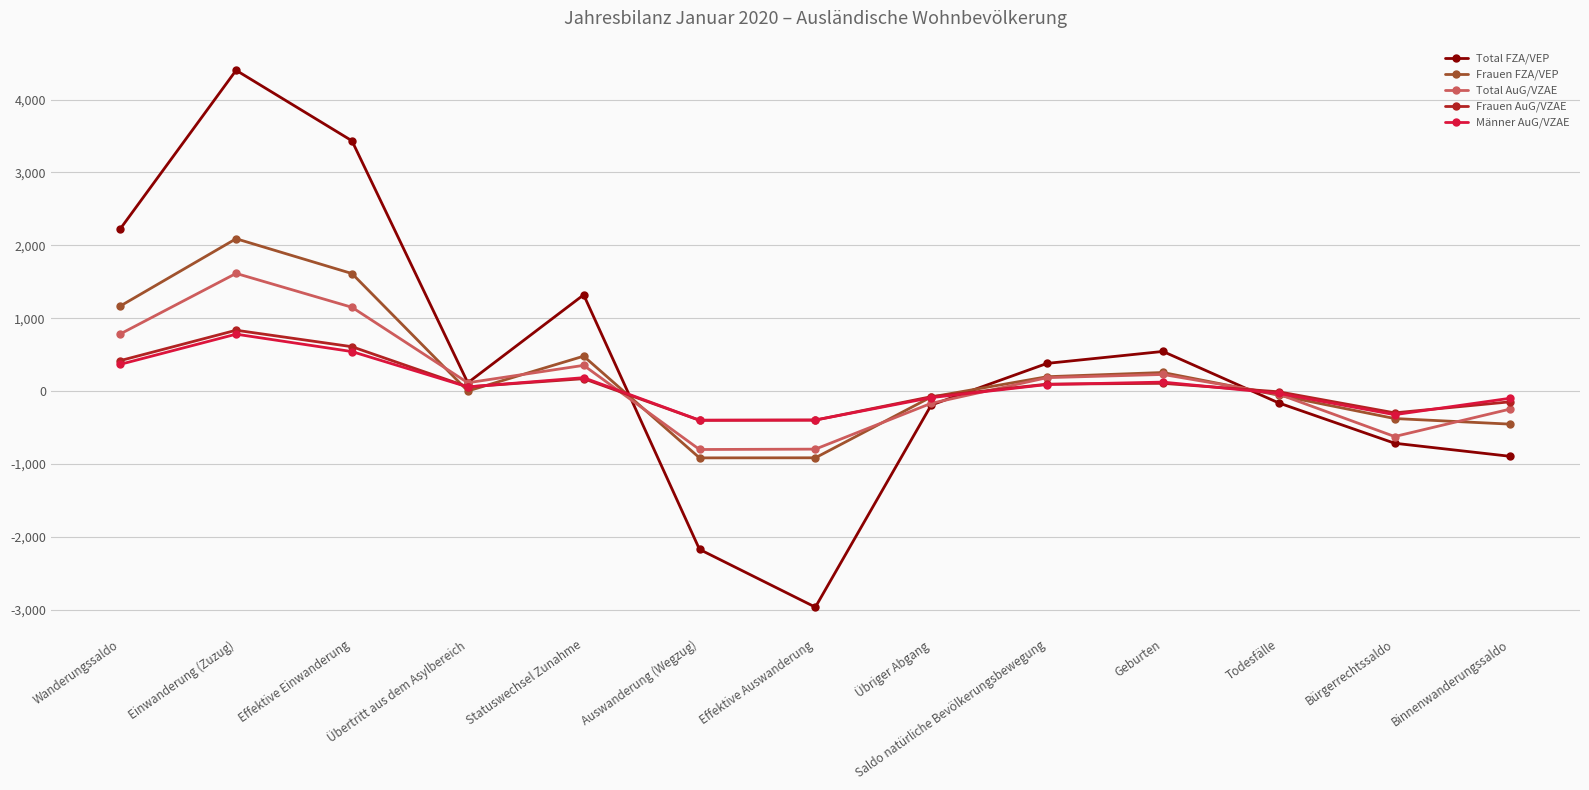

What is the label of the 5th point from the right?

Saldo natürliche Bevölkerungsbewegung